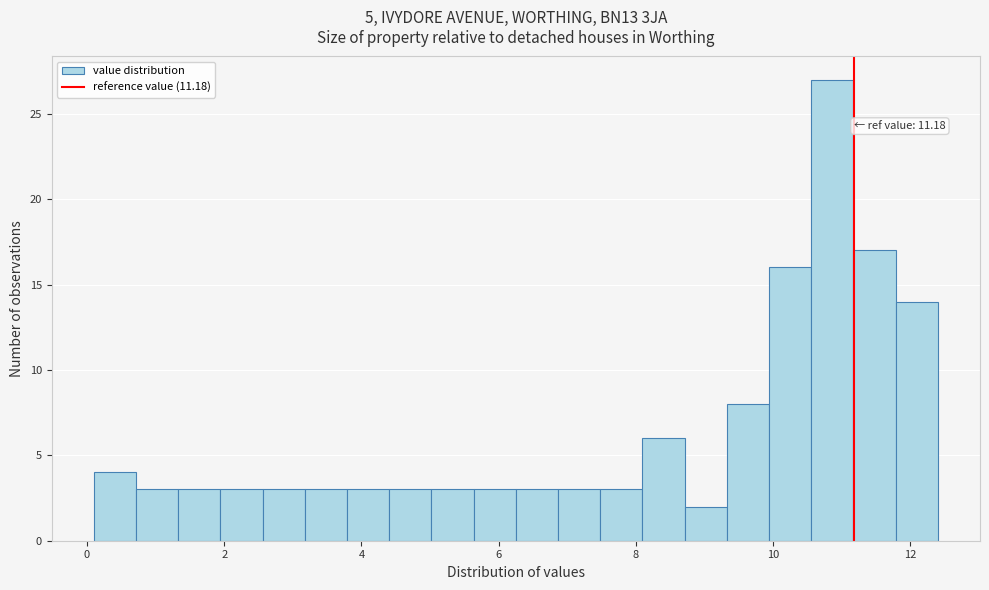

Read against the x-axis, roughly where is the centre of the tallest bar?

10.8